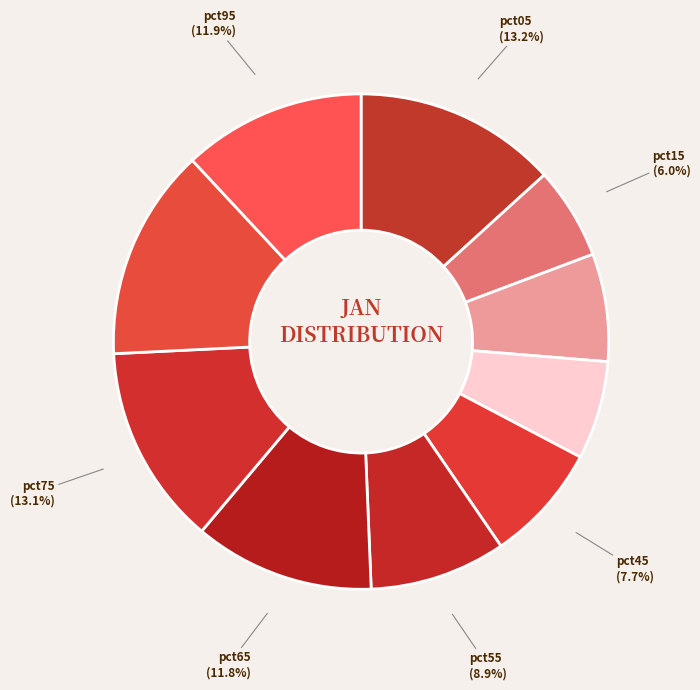

To the nearest percent, what is the average slice percentage?

10%